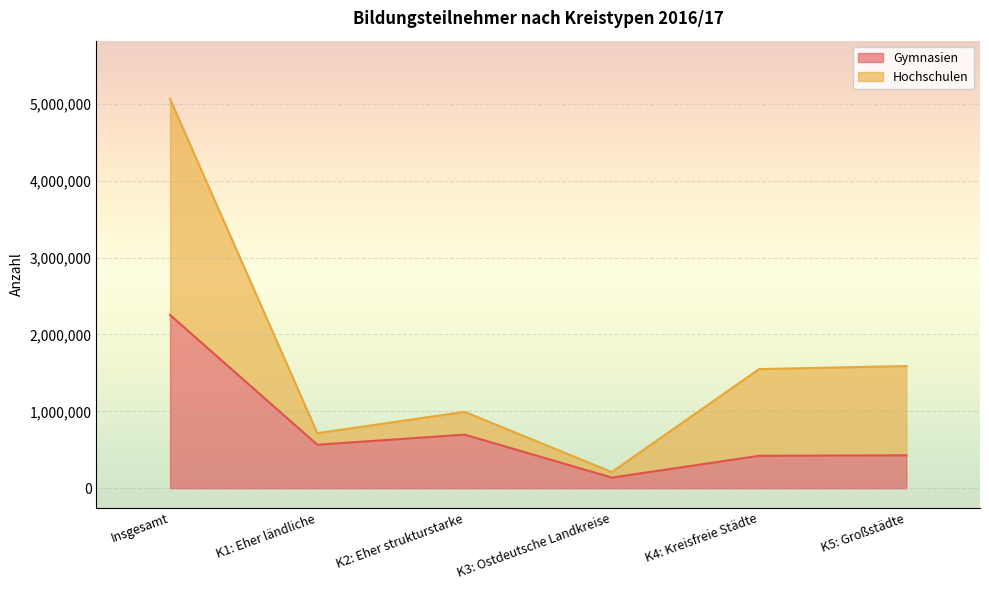

At which category is the sum across all series the highest?

Insgesamt